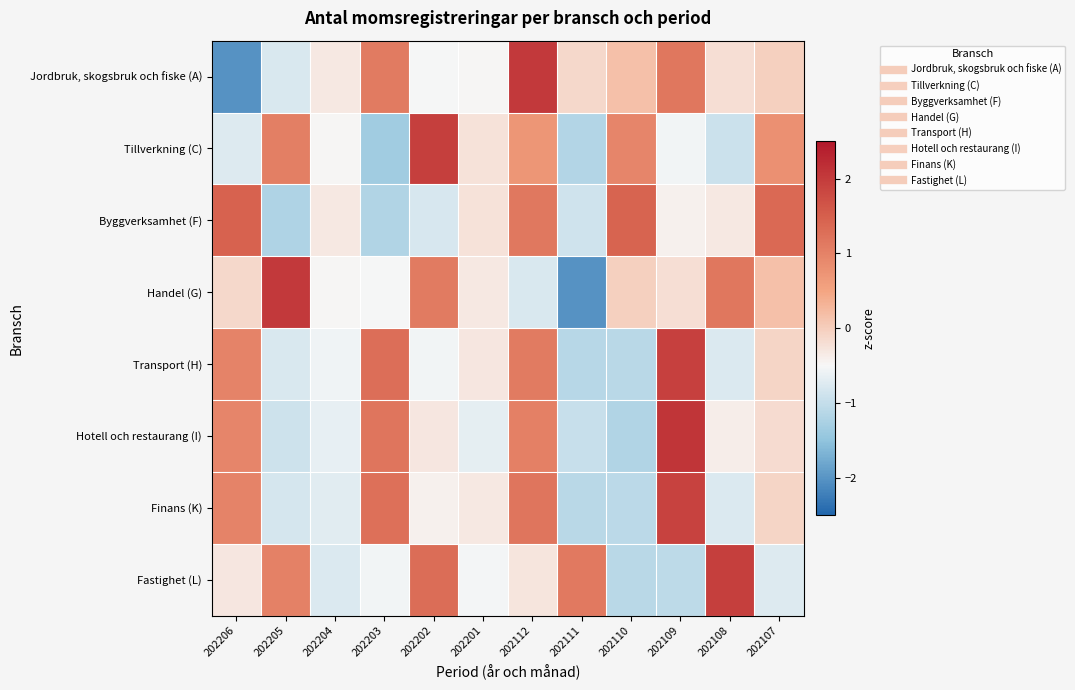

What is the total value across all series at 202112?

6.1